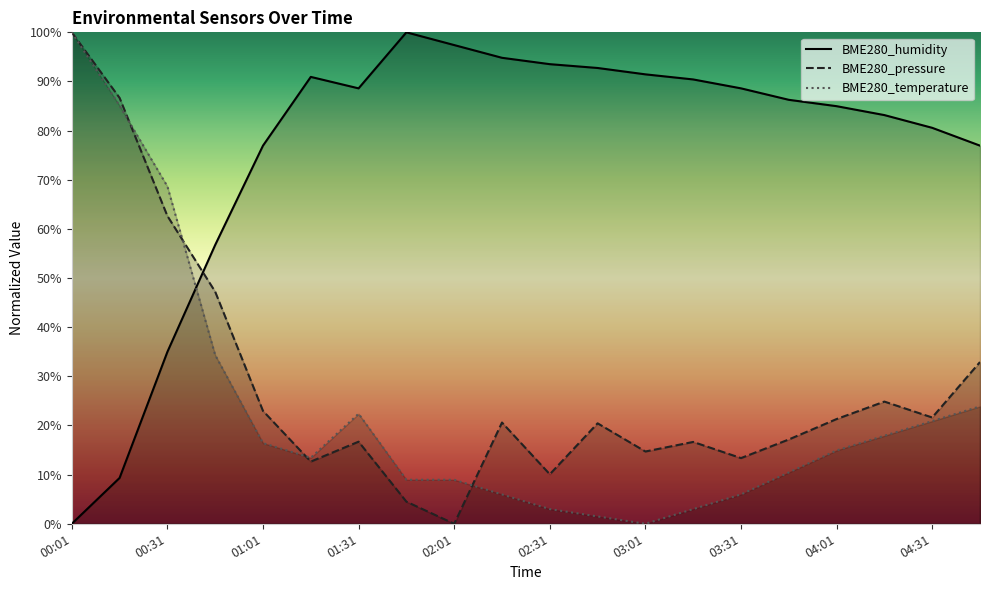

At which category is the sum across all series the highest?

00:01